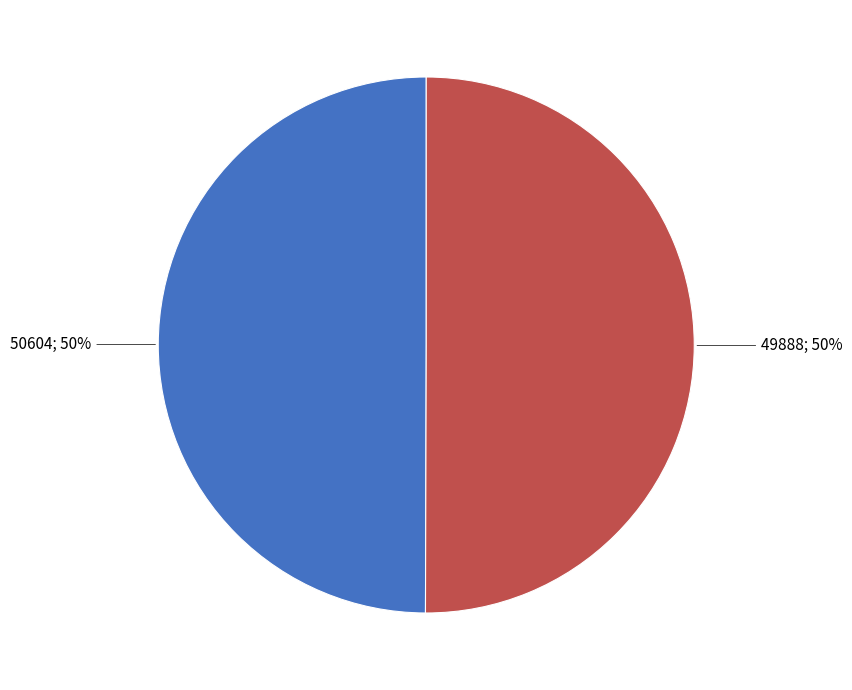

To the nearest percent, what is the average slice percentage?

50%